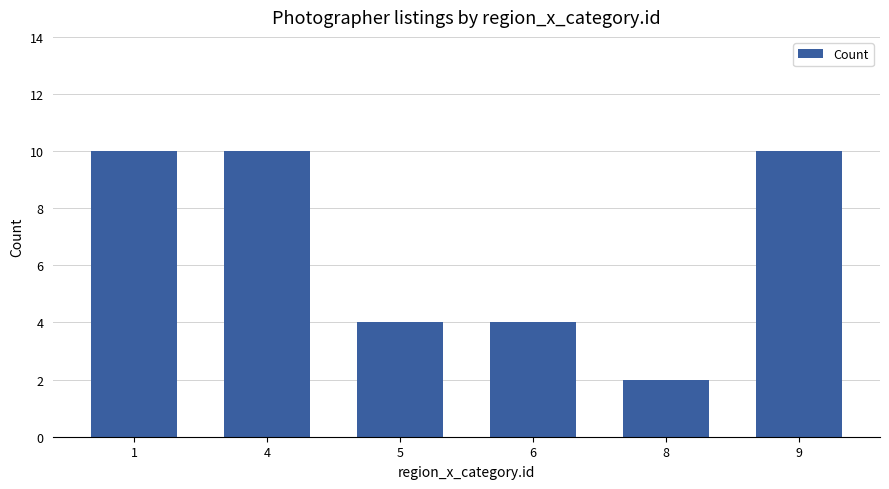

What is the change in value from 6 to 9?

+6